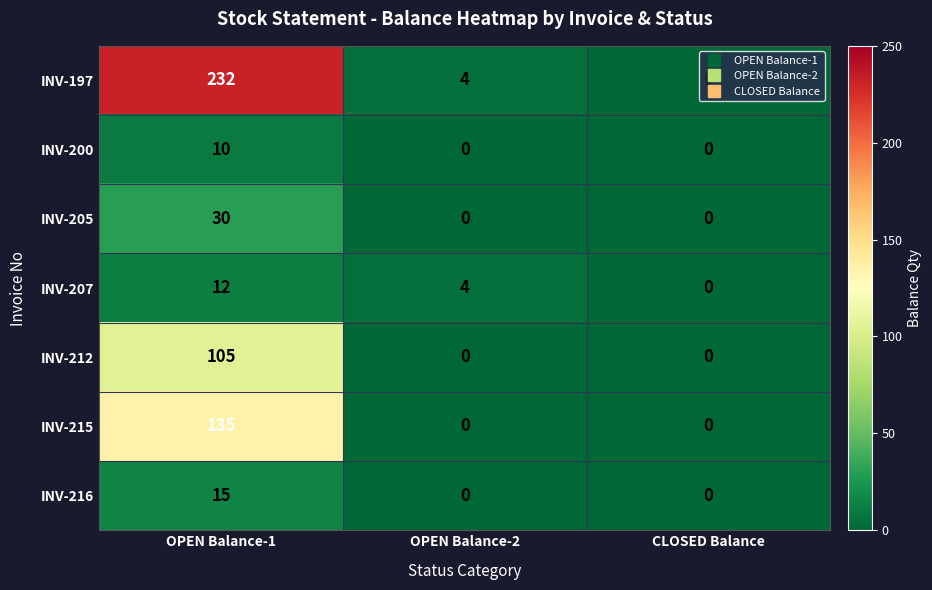

What is the maximum value for INV-215?

135